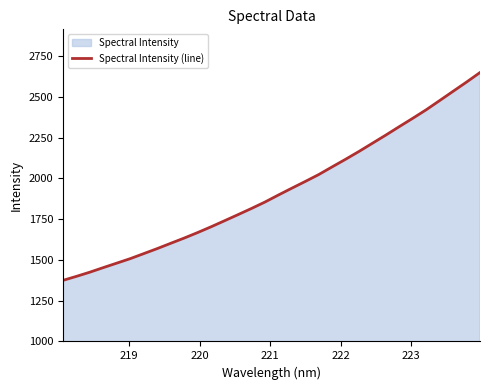

What is the greatest value displayed?

2648.6